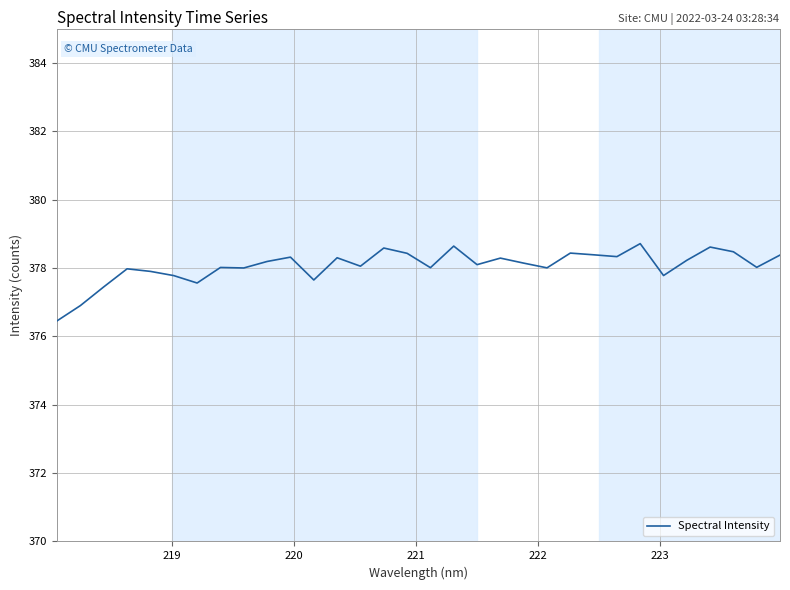

True or false: there are more than 2 points higher than both neighbors.

True